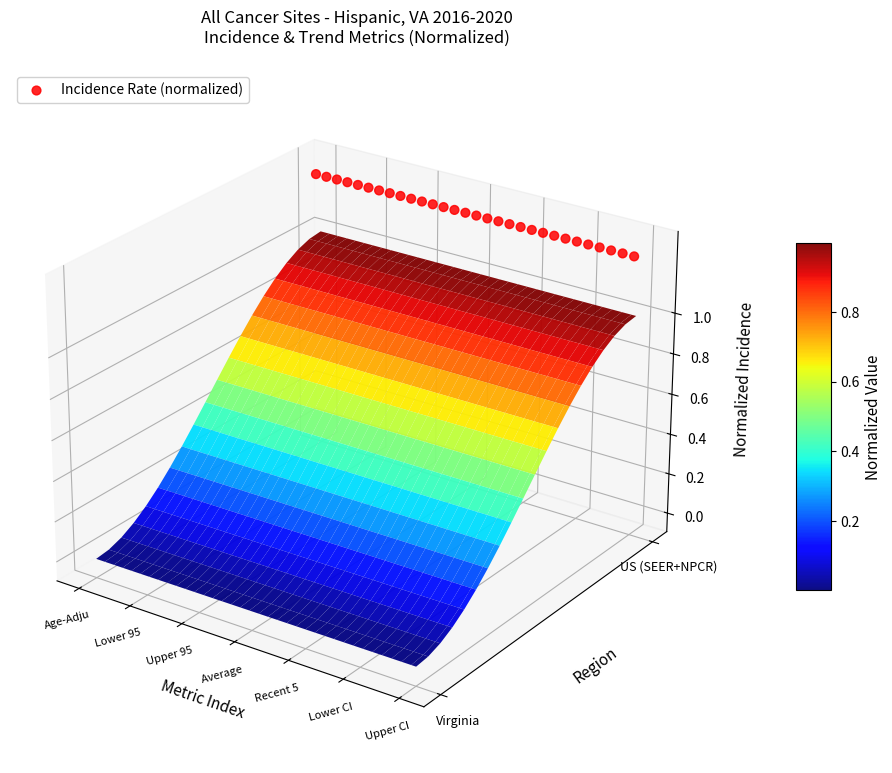

Rank the categories by value from highest to lowest.

Age-Adju, Lower 95, Upper 95, Average , Recent 5, Lower CI, Upper CI, 7, 8, 9, 10, 11, 12, 13, 14, 15, 16, 17, 18, 19, 20, 21, 22, 23, 24, 25, 26, 27, 28, 29